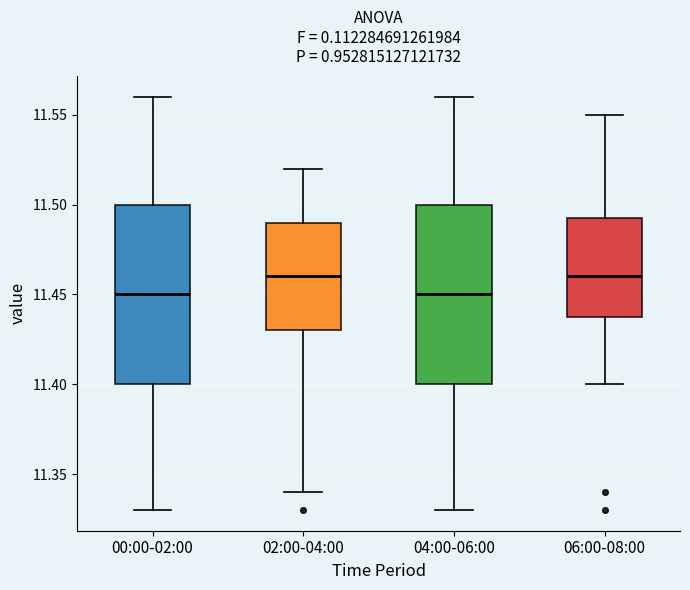

Reading left to right, transcribe this box plot: for each box, give where its median line is, the range the box spans, and where its two whiskers end, as read against the y-axis. The values are not printed on the chart, so give them approximately, as read against the axis.

00:00-02:00: median 11.450, box 11.400 to 11.500, whiskers 11.330 to 11.560
02:00-04:00: median 11.460, box 11.430 to 11.490, whiskers 11.340 to 11.520
04:00-06:00: median 11.450, box 11.400 to 11.500, whiskers 11.330 to 11.560
06:00-08:00: median 11.460, box 11.440 to 11.495, whiskers 11.400 to 11.550